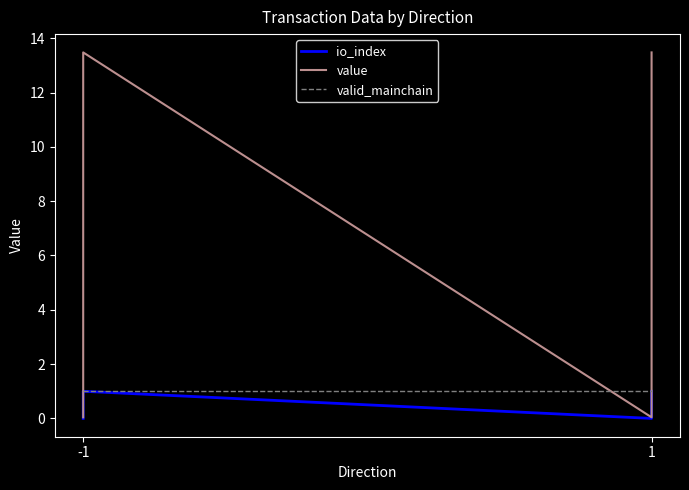

How many lines are shown in the chart?

3